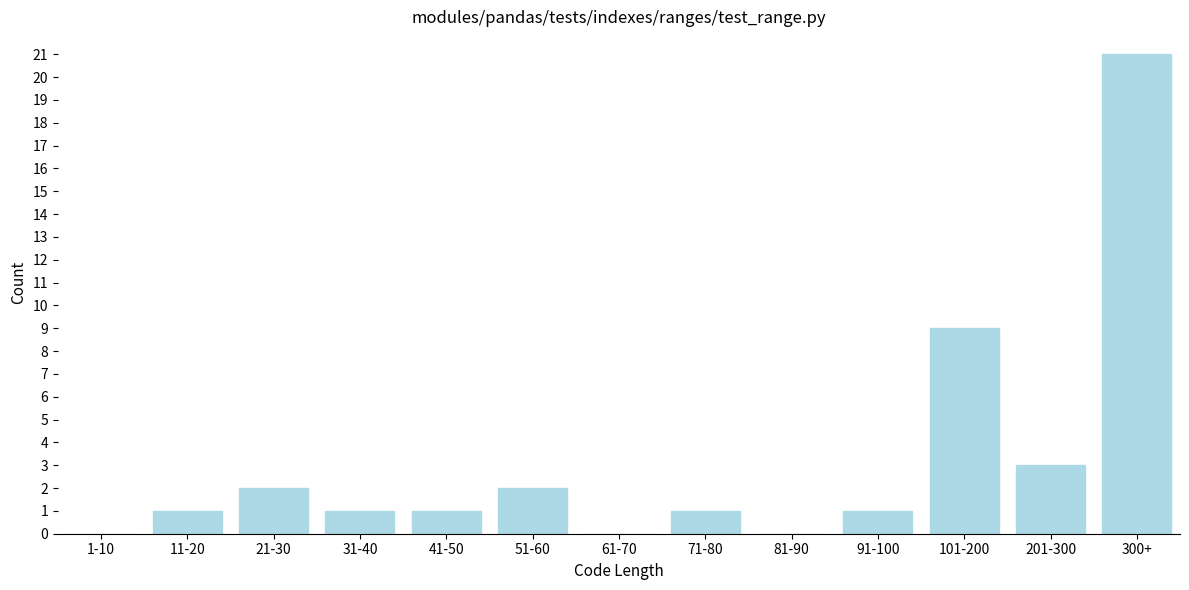

Reading left to right, extract all data points from this chart.

1-10=0	11-20=1	21-30=2	31-40=1	41-50=1	51-60=2	61-70=0	71-80=1	81-90=0	91-100=1	101-200=9	201-300=3	300+=21